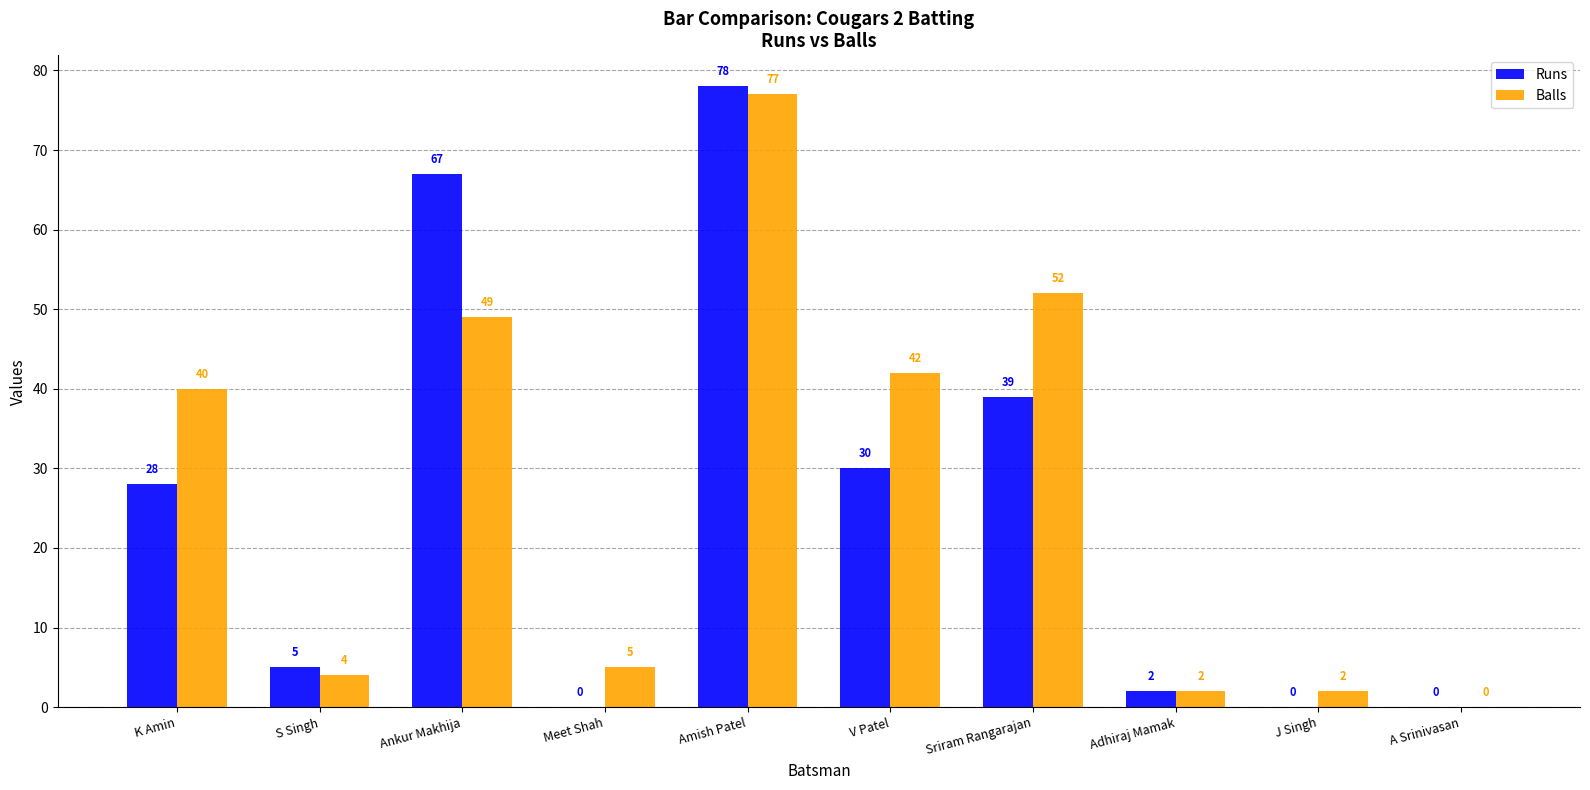

At which label does Balls reach its peak?

Amish Patel